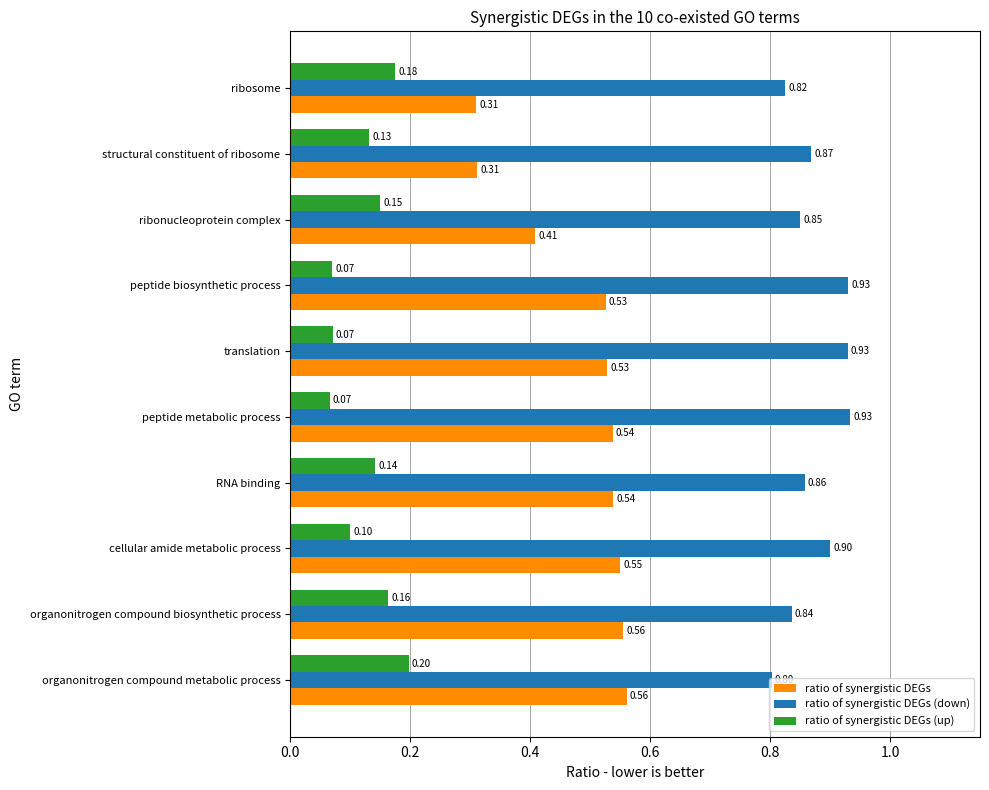

Between peptide metabolic process and structural constituent of ribosome, which series saw the biggest shift?

ratio of synergistic DEGs